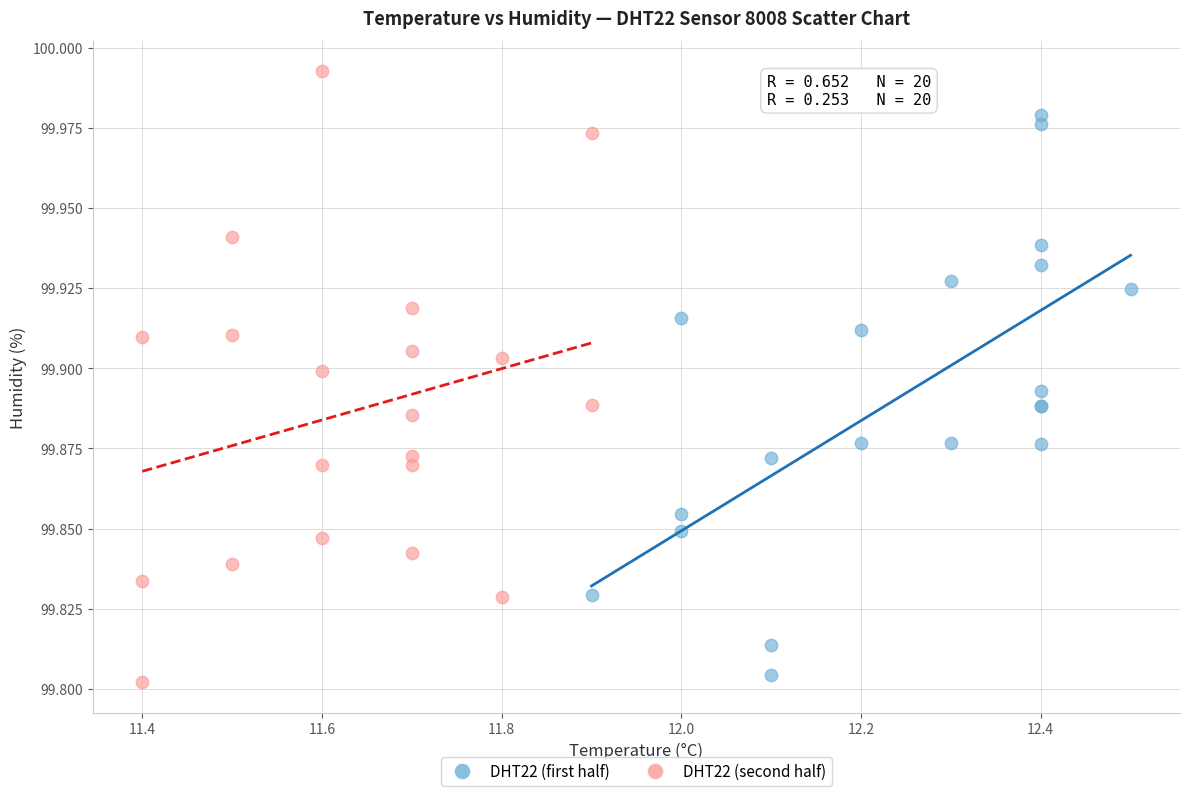

Which series contains the highest Y value?

DHT22 (second half)